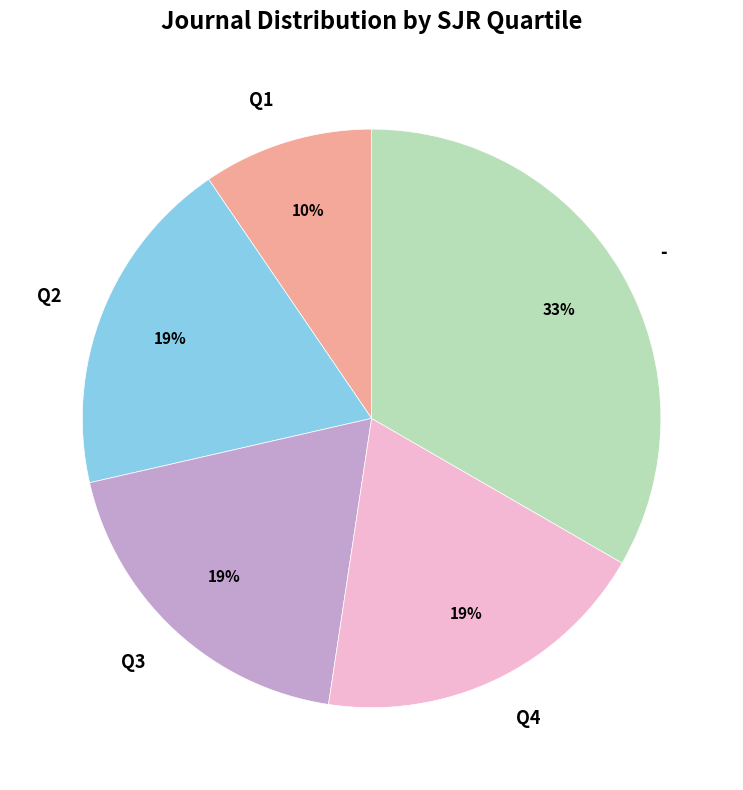

Combined, do Q3 and Q4 account for over 50%?

No